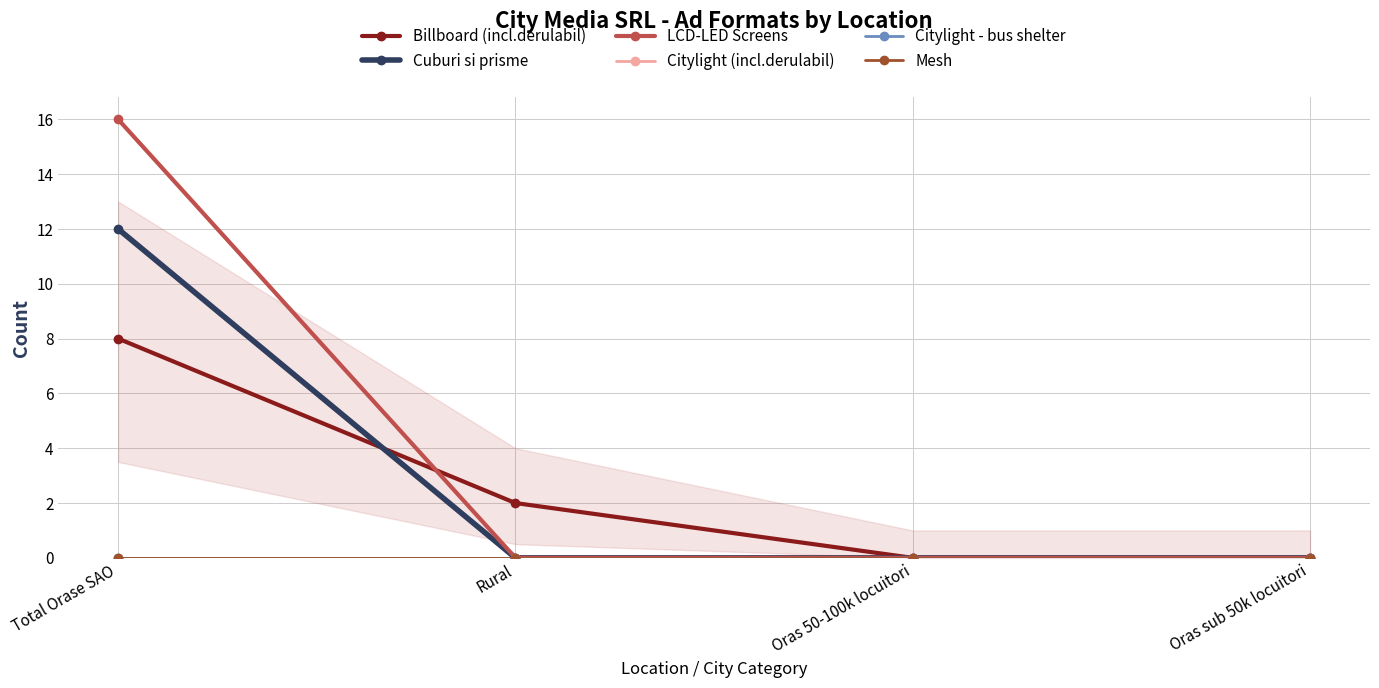

Reading left to right, extract all data points from this chart.

Billboard (incl.derulabil): 8	2	0	0
Cuburi si prisme: 12	0	0	0
LCD-LED Screens: 16	0	0	0
Citylight (incl.derulabil): 0	0	0	0
Citylight - bus shelter: 0	0	0	0
Mesh: 0	0	0	0